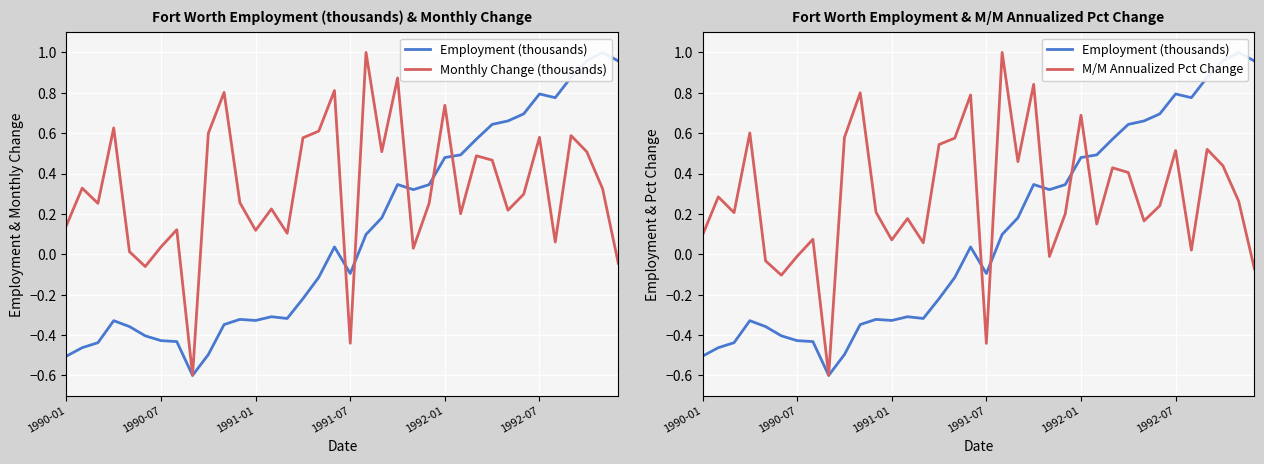

What is the minimum value for Employment (thousands)?

-0.6